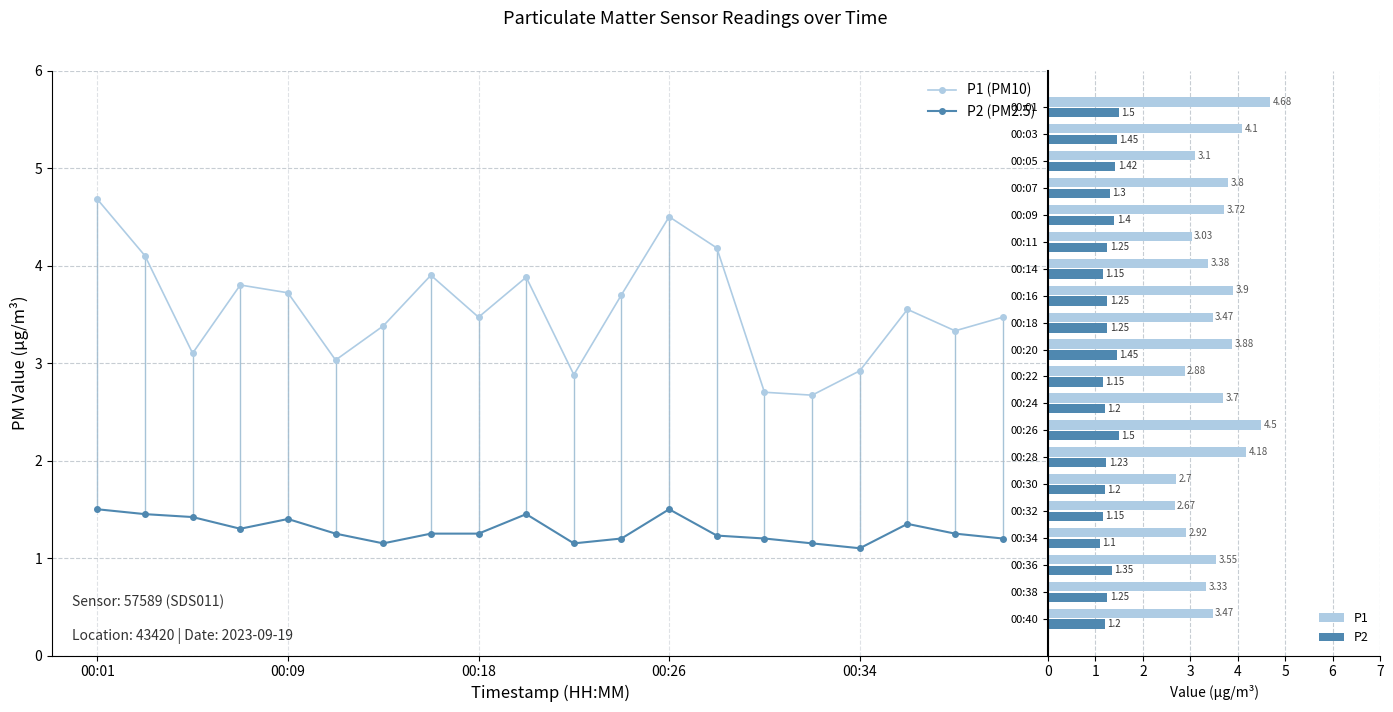

How many P2 (PM2.5) values are between 1 and 2?

20